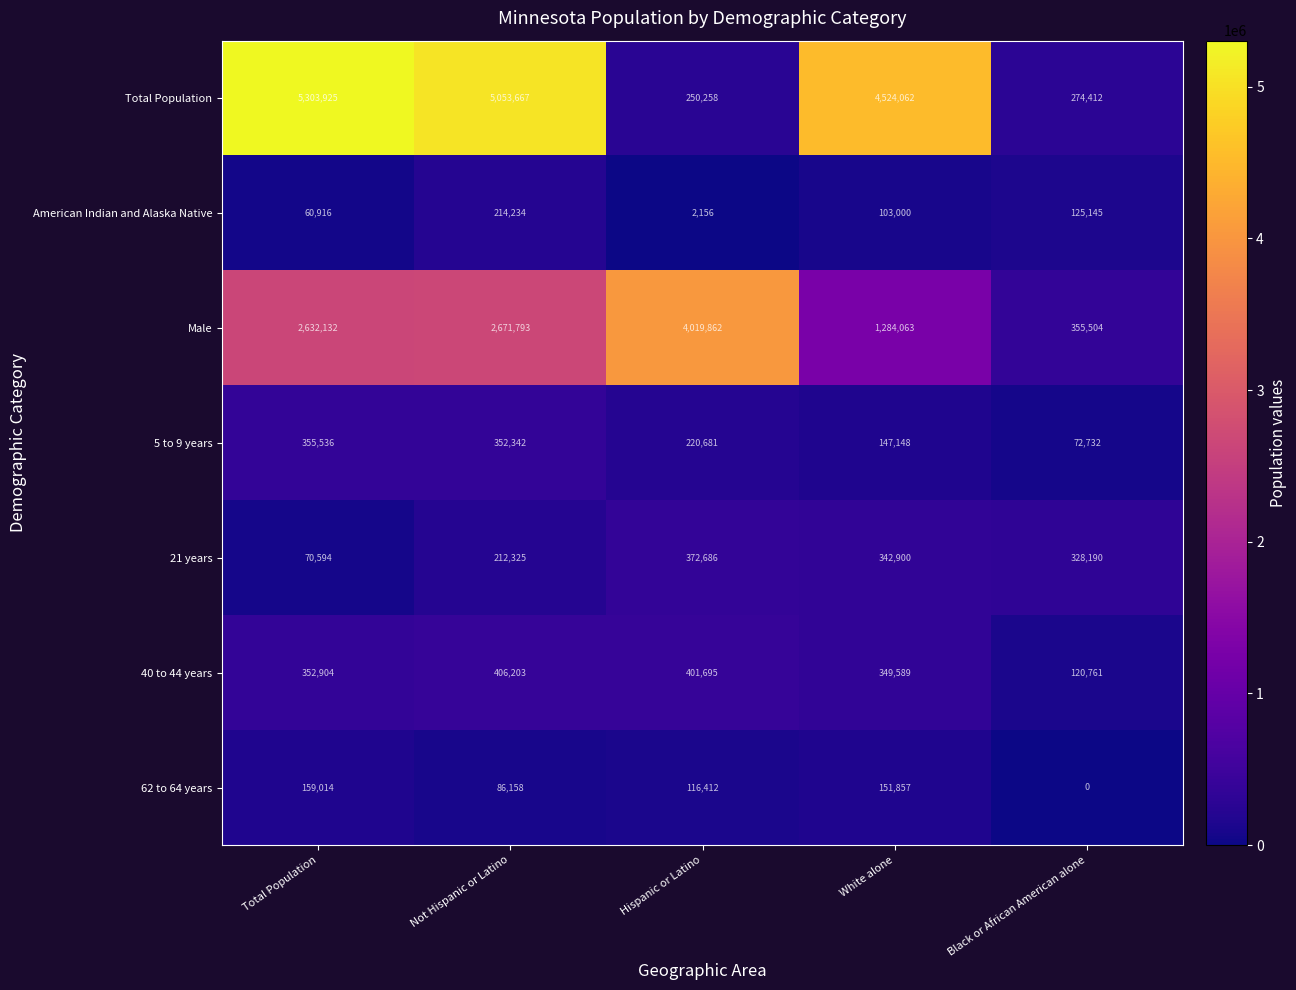

Where does the 5 to 9 years series first go above 220681?

Total Population